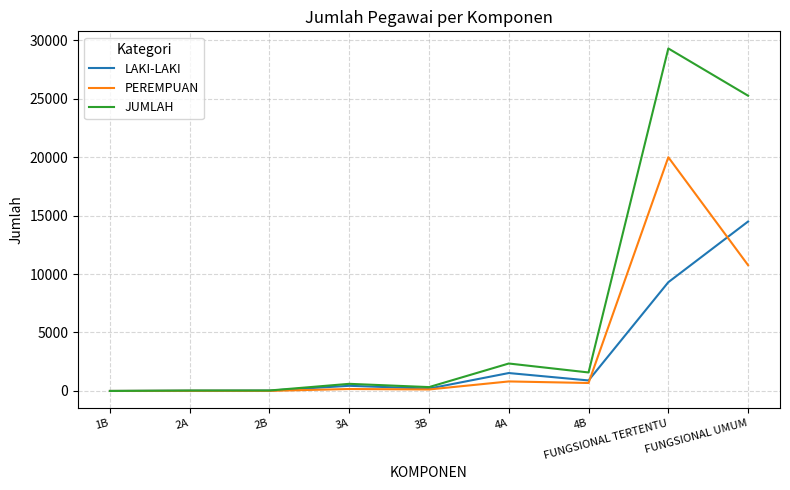

What is the difference between the second highest and second lowest values in the PEREMPUAN series?

10747